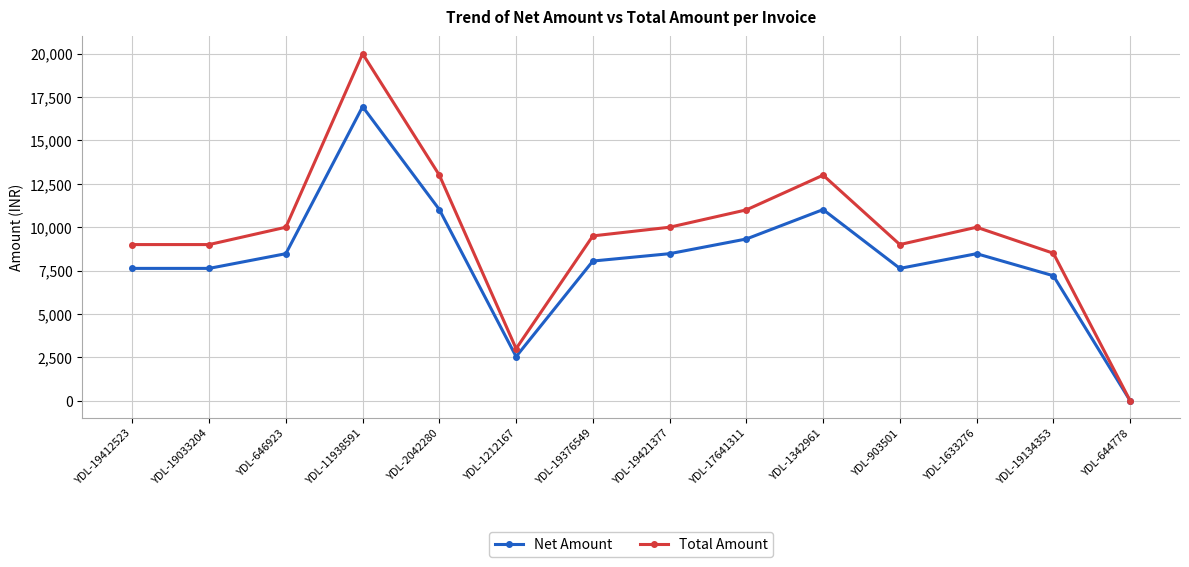

Is it true that Total Amount equals 3000.0 at YDL-1212167?

True